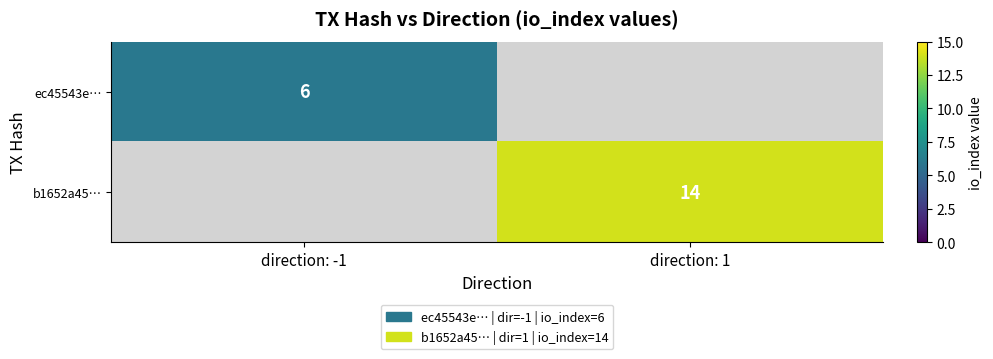

The ec45543e… series shows 6 at direction: -1. True or false?

True